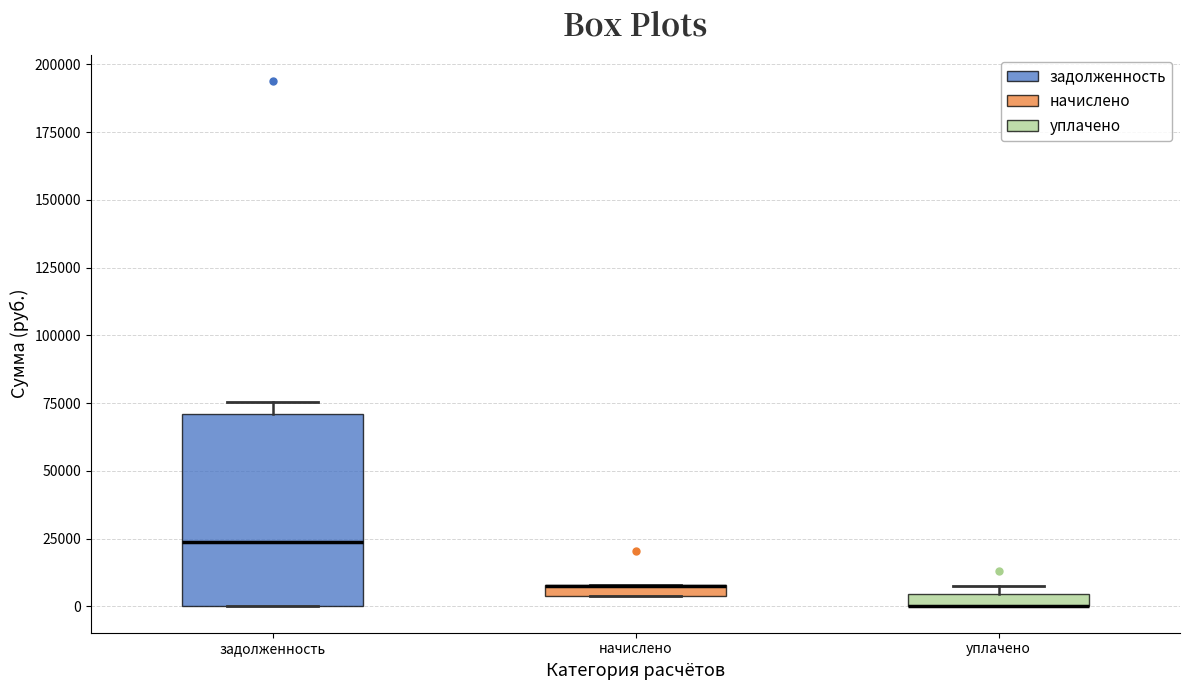

Which box is the tallest, from its lower edge to its upper edge?

задолженность